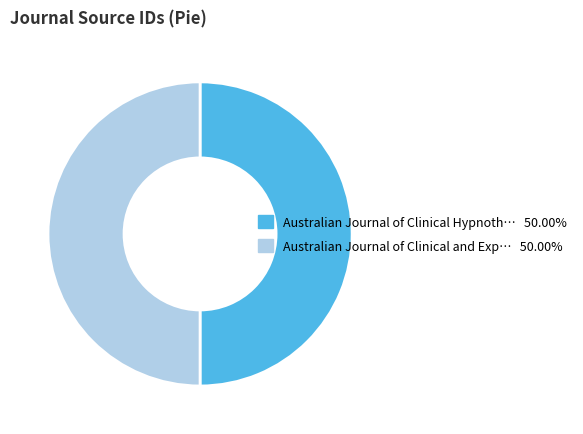

How many slices are in this pie chart?

2